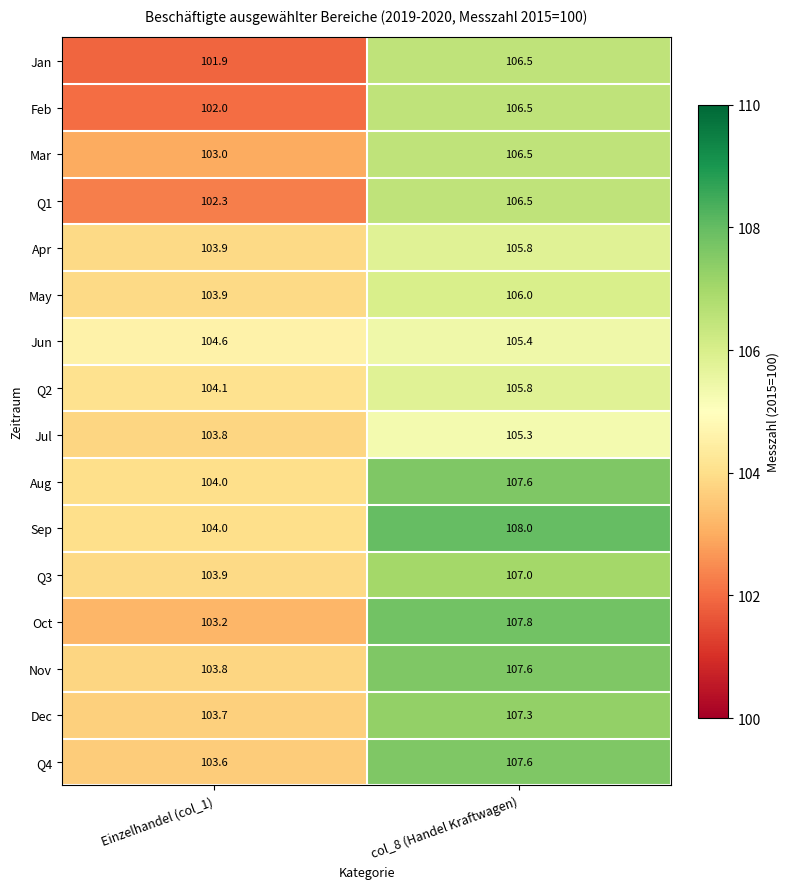

At which category does the chart reach its peak across all series?

col_8 (Handel Kraftwagen)